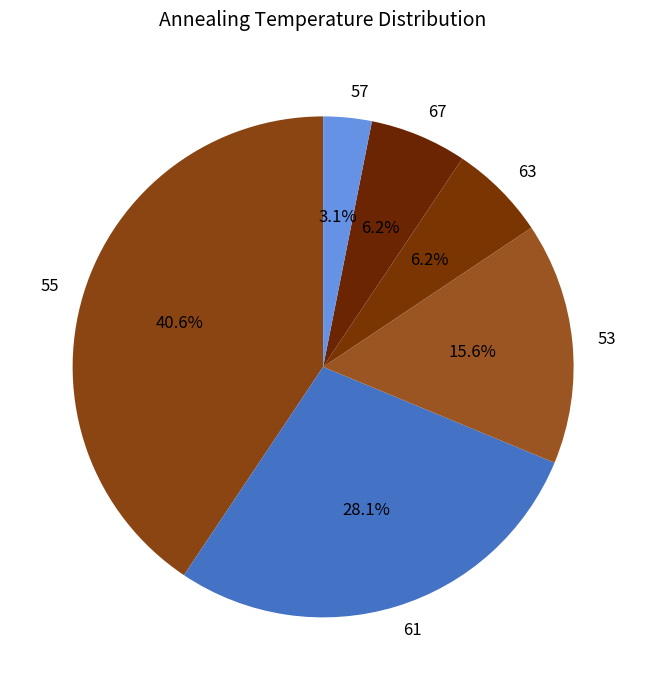

What percentage is the 61 slice, to the nearest percent?

28%